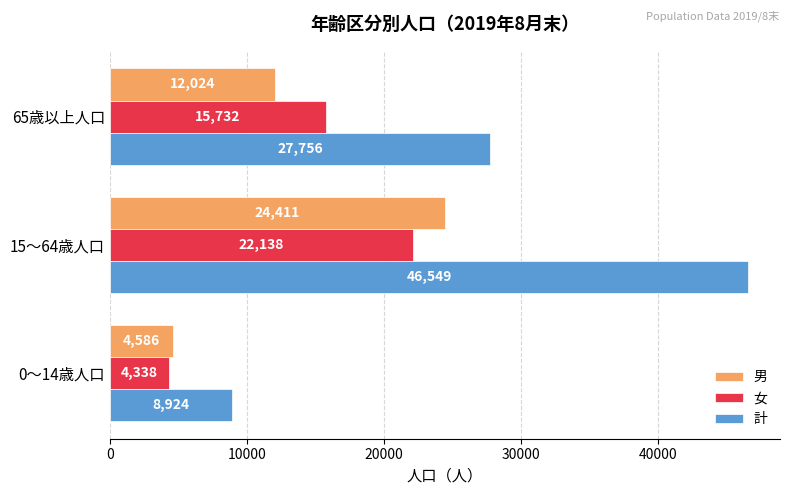

What is the difference between the maximum and minimum values in the 女 series?

17800